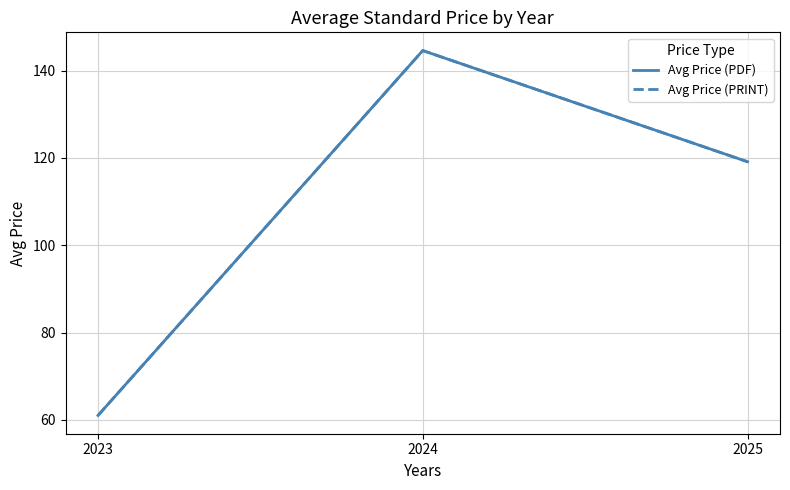

What is the lowest value of the Avg Price (PDF) series?

61.0